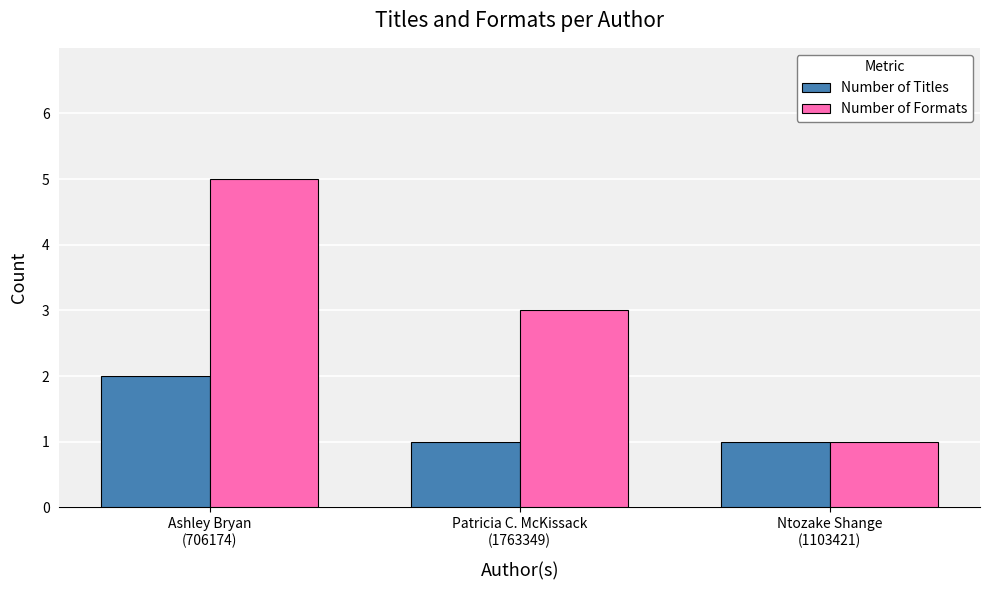

Reading left to right, transcribe all the data shown in this chart.

Number of Titles: 2	1	1
Number of Formats: 5	3	1